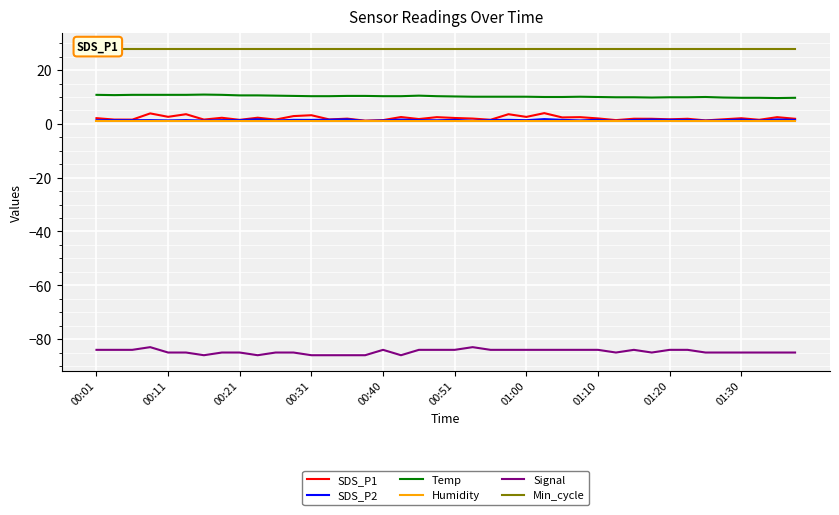

True or false: Temp and SDS_P2 intersect in this chart.

False